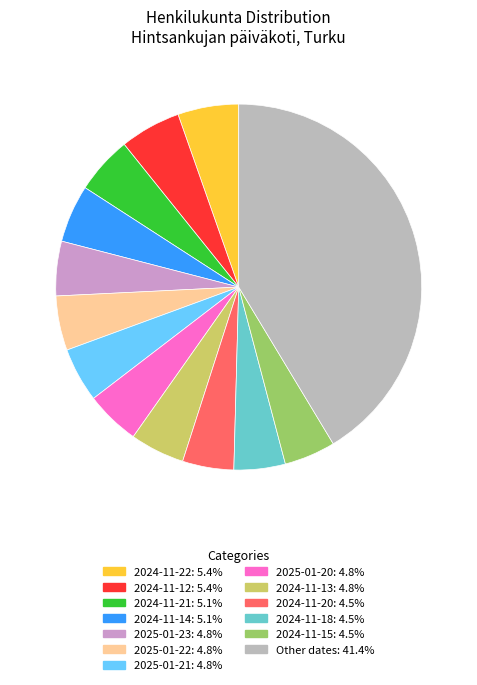

Does any single category account for the majority?

No